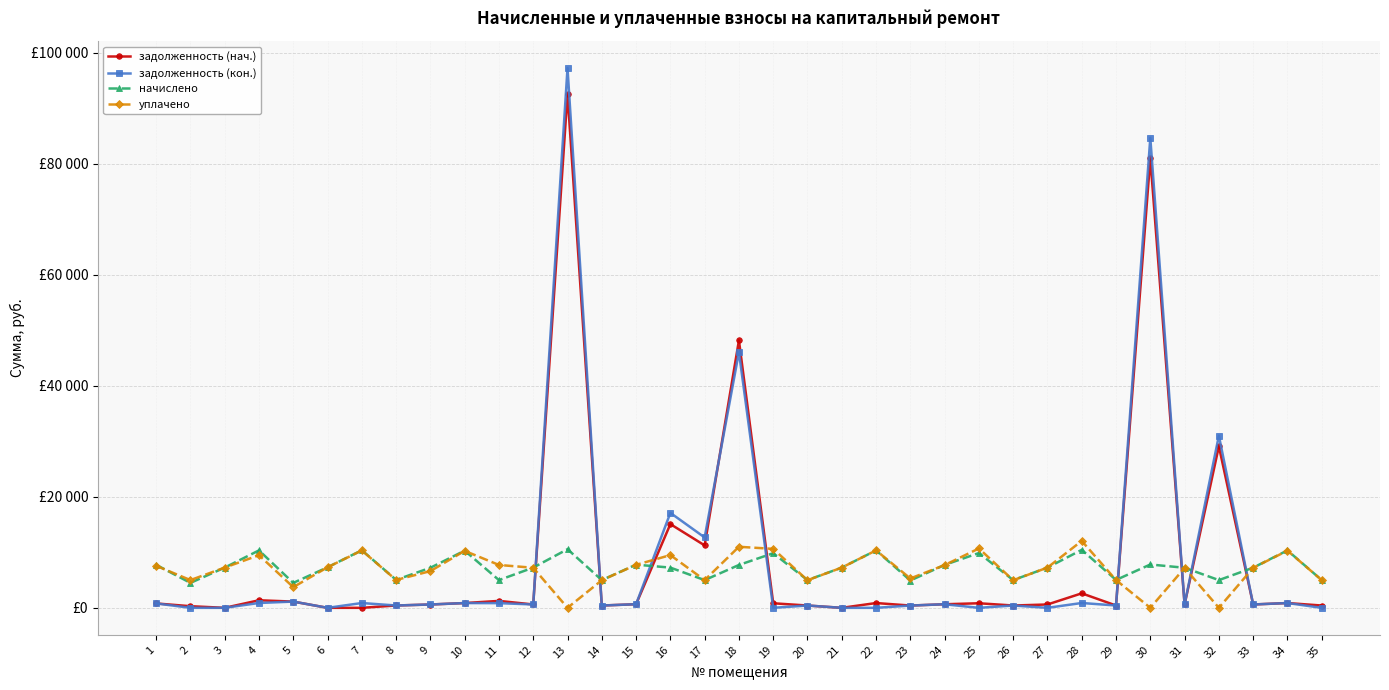

Reading right to left, extract all data points from this chart.

задолженность (нач.): 35=416.2	34=862.3	33=602.8	32=29110.3	31=601.6	30=81010.6	29=418.6	28=2612.1	27=604.0	26=416.2	25=822.9	24=644.3	23=410.2	22=862.3	21=0.0	20=415.4	19=820.5	18=48193.2	17=11248.7	16=15088.2	15=648.2	14=416.2	13=92607.5	12=604.0	11=1249.0	10=858.7	9=599.4	8=419.8	7=0.0	6=0.0	5=1123.4	4=1362.3	3=0.0	2=292.8	1=791.7
задолженность (кон.): 35=0.0	34=862.3	33=602.8	32=31021.5	31=601.6	30=84666.7	29=418.6	28=870.7	27=0.0	26=416.2	25=0.0	24=644.6	23=410.2	22=0.0	21=0.0	20=416.2	19=0.0	18=46104.3	17=12679.0	16=17110.7	15=648.2	14=416.2	13=97241.8	12=604.0	11=843.6	10=858.7	9=601.2	8=419.8	7=864.7	6=0.0	5=1125.9	4=873.1	3=0.0	2=0.0	1=791.7
начислено: 35=4994.5	34=10347.8	33=7233.4	32=4994.5	31=7219.1	30=7807.4	29=5023.2	28=10448.3	27=7247.8	26=4994.5	25=9874.2	24=7735.7	23=4922.8	22=10347.8	21=7247.8	20=4994.5	19=9845.5	18=7721.4	17=4994.5	16=7247.8	15=7778.8	14=4994.5	13=10563.1	12=7247.8	11=4994.5	10=10304.8	9=7219.1	8=5037.6	7=10376.5	6=7305.1	5=4492.2	4=10347.8	3=7247.8	2=4492.2	1=7750.1
уплачено: 35=4994.5	34=10298.3	33=7203.1	32=0.0	31=7188.9	30=0.0	29=5002.2	28=12058.6	27=7247.8	26=4973.6	25=10697.0	24=7703.3	23=5291.8	22=10347.8	21=7247.8	20=4973.6	19=10622.7	18=11000.0	17=5000.0	16=9500.0	15=7746.2	14=4969.0	13=0.0	12=7217.5	11=7724.4	10=10261.7	9=6617.9	8=5016.5	7=10333.1	6=7305.1	5=3724.7	4=9485.5	3=7247.8	2=4999.2	1=7571.8